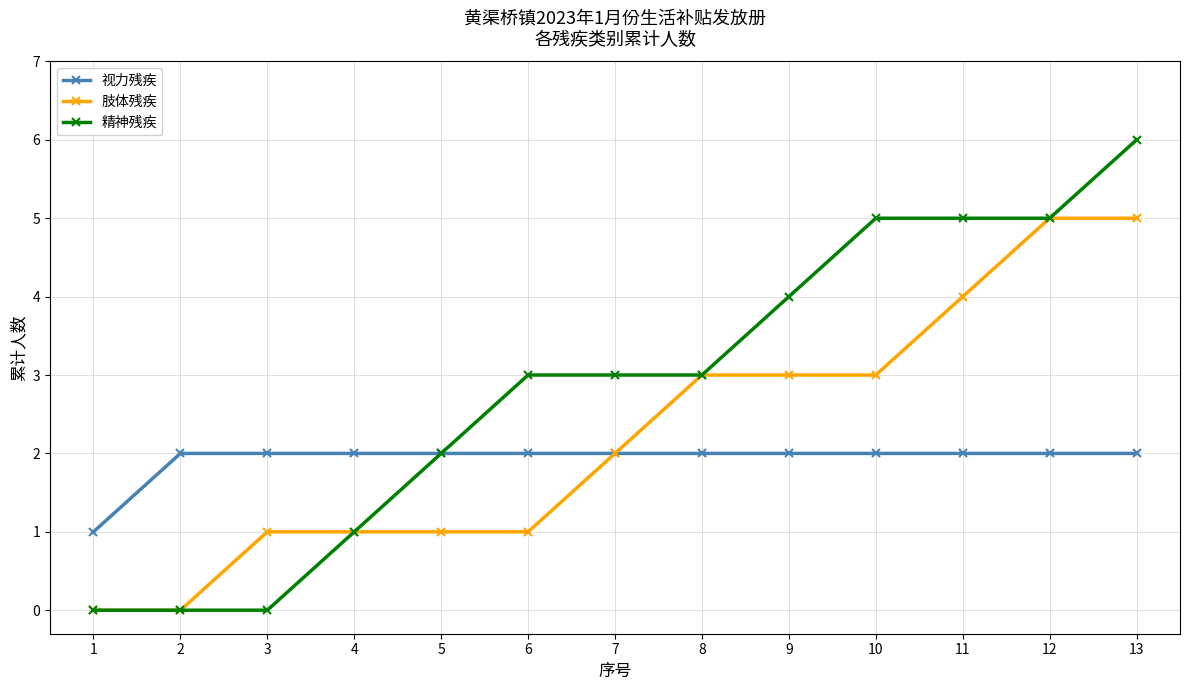

What is the approximate value of 肢体残疾 at 12?

5